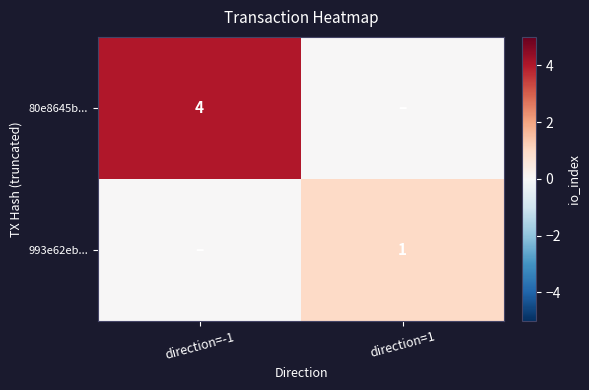

True or false: 993e62eb... has a value of 2 at direction=1.

False